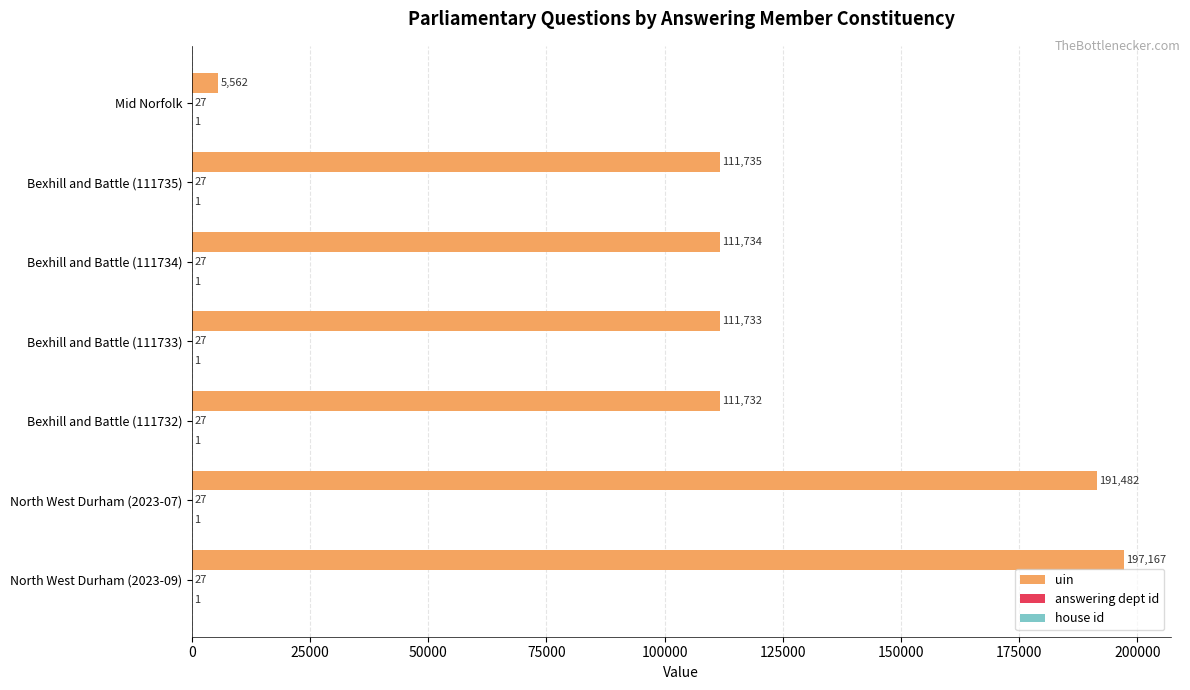

Read the uin value at North West Durham (2023-09), to the nearest 100.

197200